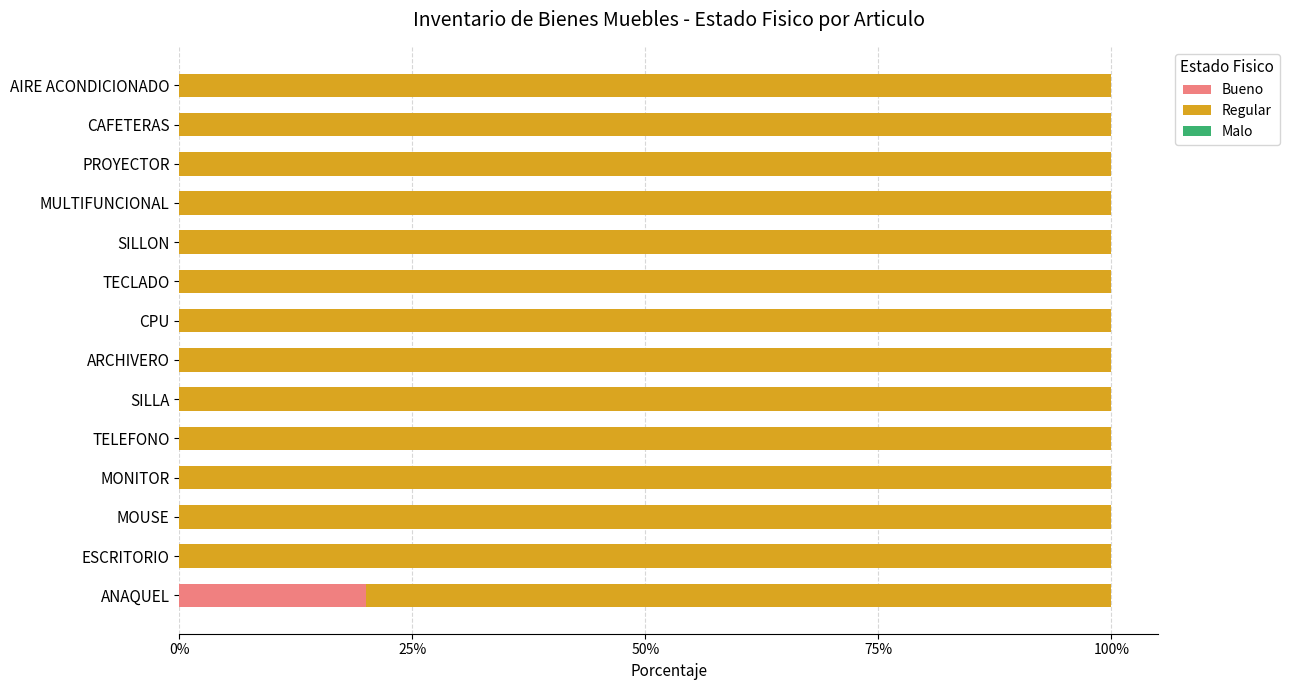

The Bueno series shows -13 at MONITOR. True or false?

False